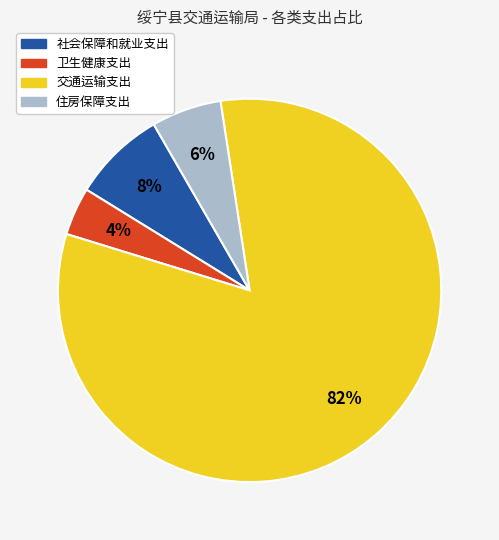

Do 住房保障支出 and 卫生健康支出 together represent more than half of the pie?

No